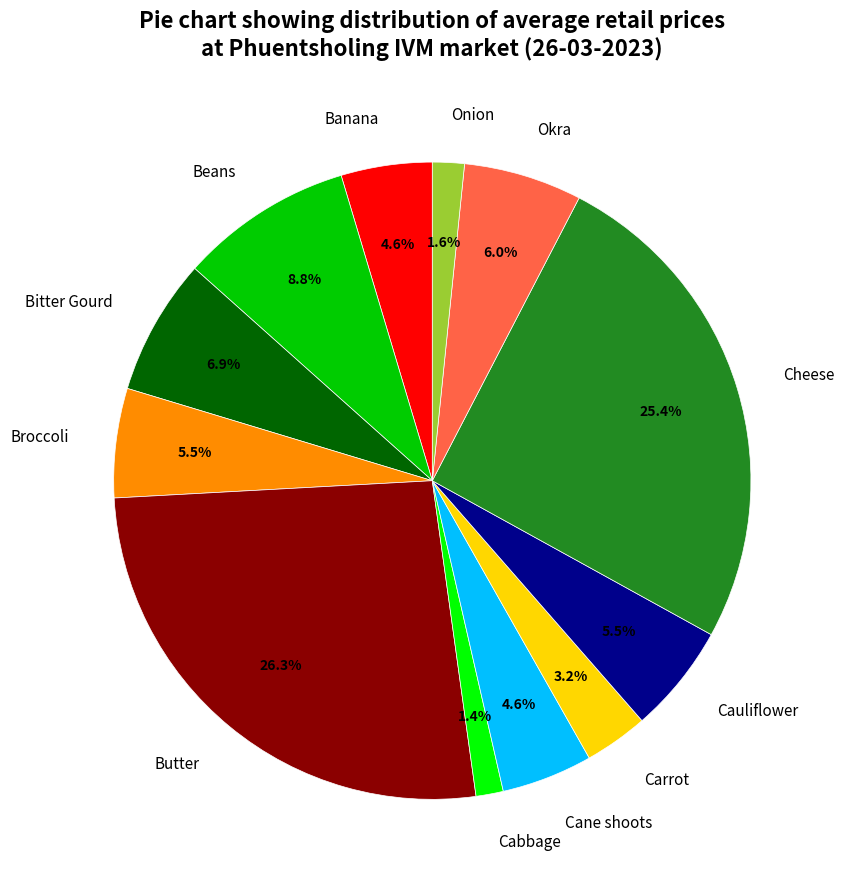

Which category has the biggest portion of the pie?

Butter